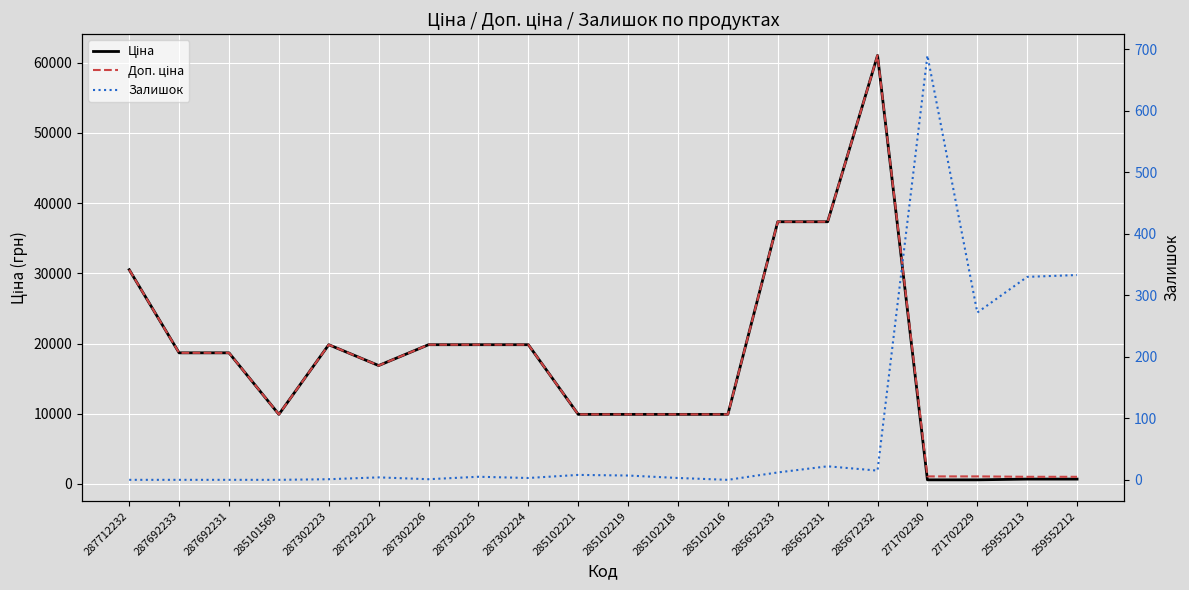

After their last crossing, which series has the higher values: Залишок or Ціна?

Ціна